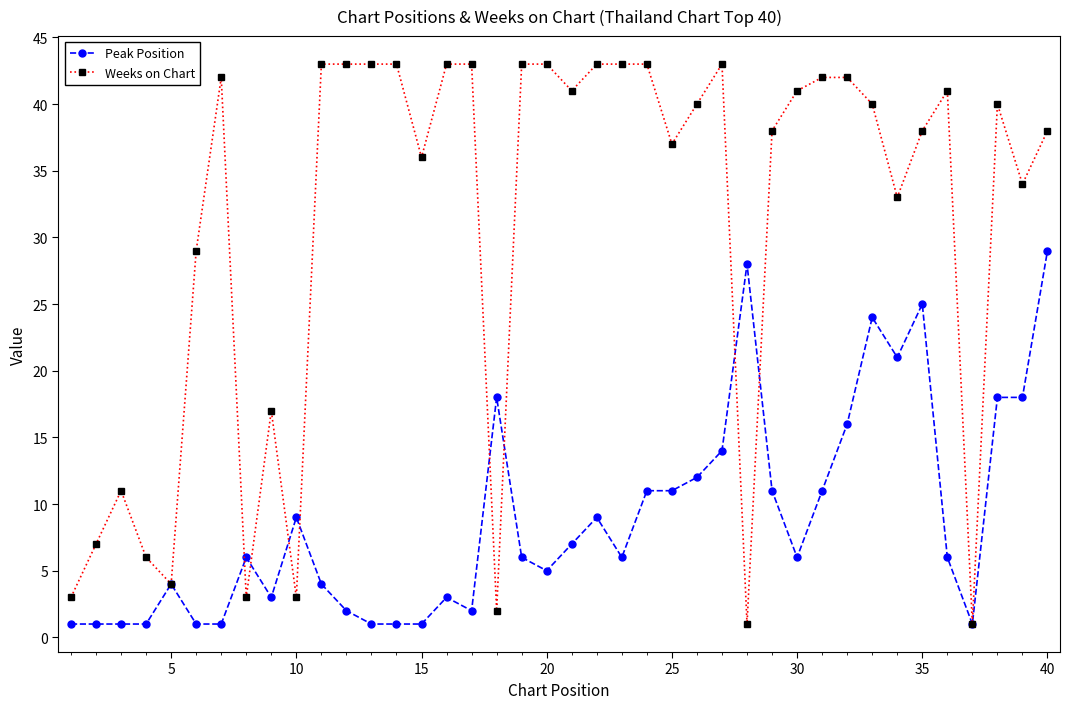

List the series in order of their peak value, lowest first.

Peak Position, Weeks on Chart